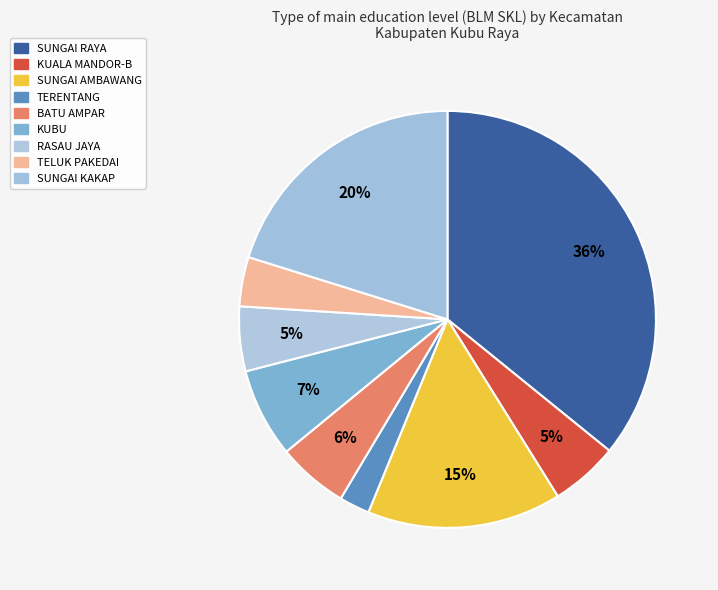

Does BATU AMPAR represent more than half of the total?

No